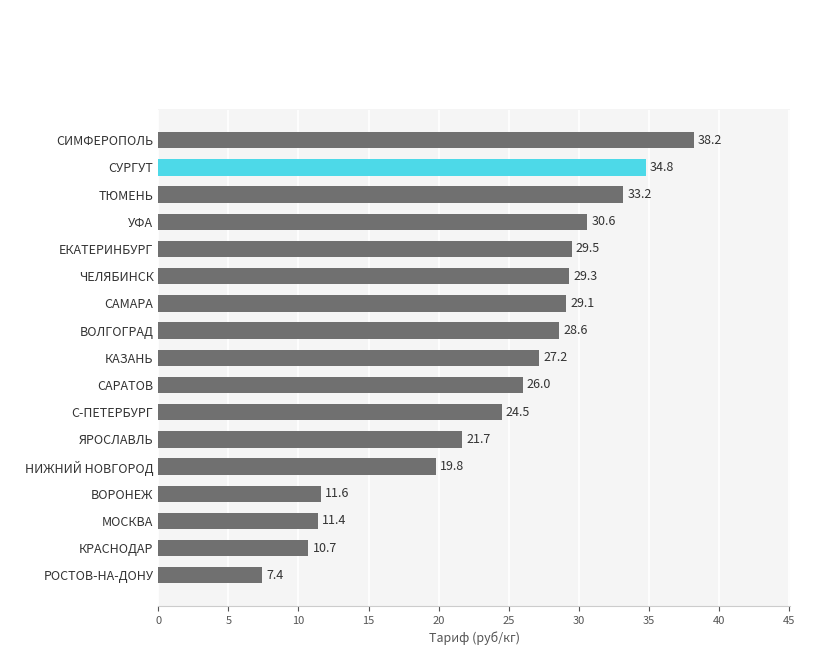

Rank the categories by value from highest to lowest.

СИМФЕРОПОЛЬ, СУРГУТ, ТЮМЕНЬ, УФА, ЕКАТЕРИНБУРГ, ЧЕЛЯБИНСК, САМАРА, ВОЛГОГРАД, КАЗАНЬ, САРАТОВ, С-ПЕТЕРБУРГ, ЯРОСЛАВЛЬ, НИЖНИЙ НОВГОРОД, ВОРОНЕЖ, МОСКВА, КРАСНОДАР, РОСТОВ-НА-ДОНУ